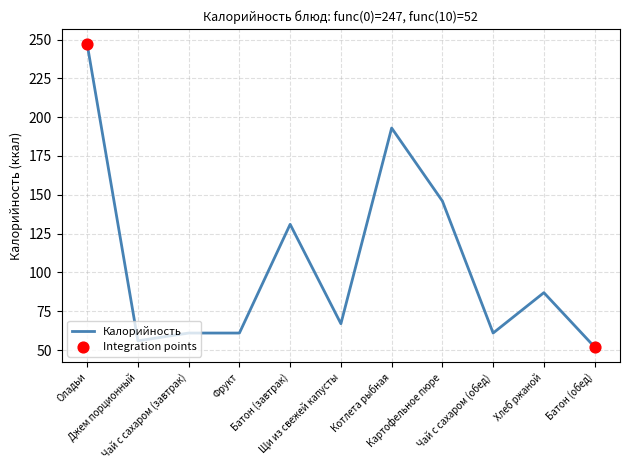

What is the change in value from Фрукт to Хлеб ржаной?

+26